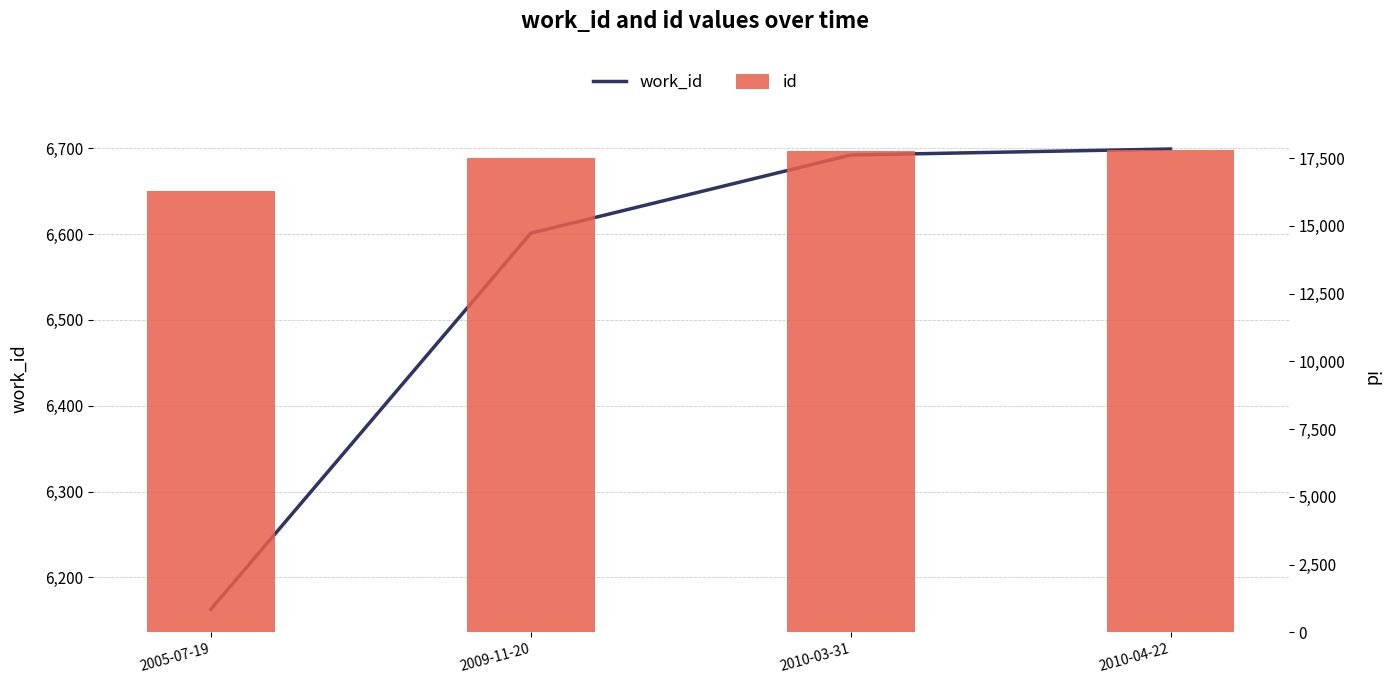

What is the lowest value of the work_id series?

6163